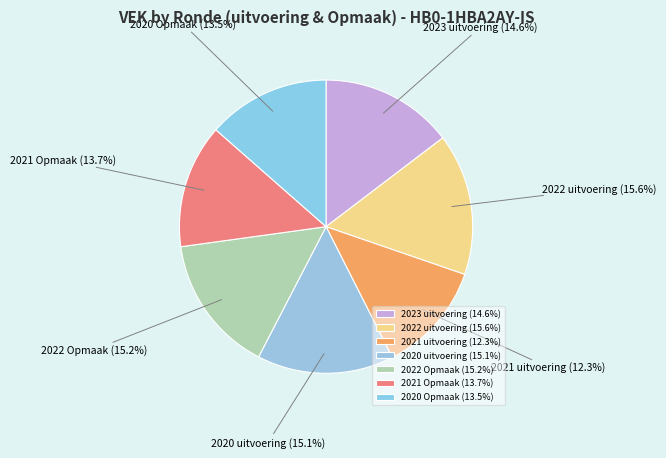

How many segments does this pie chart have?

7